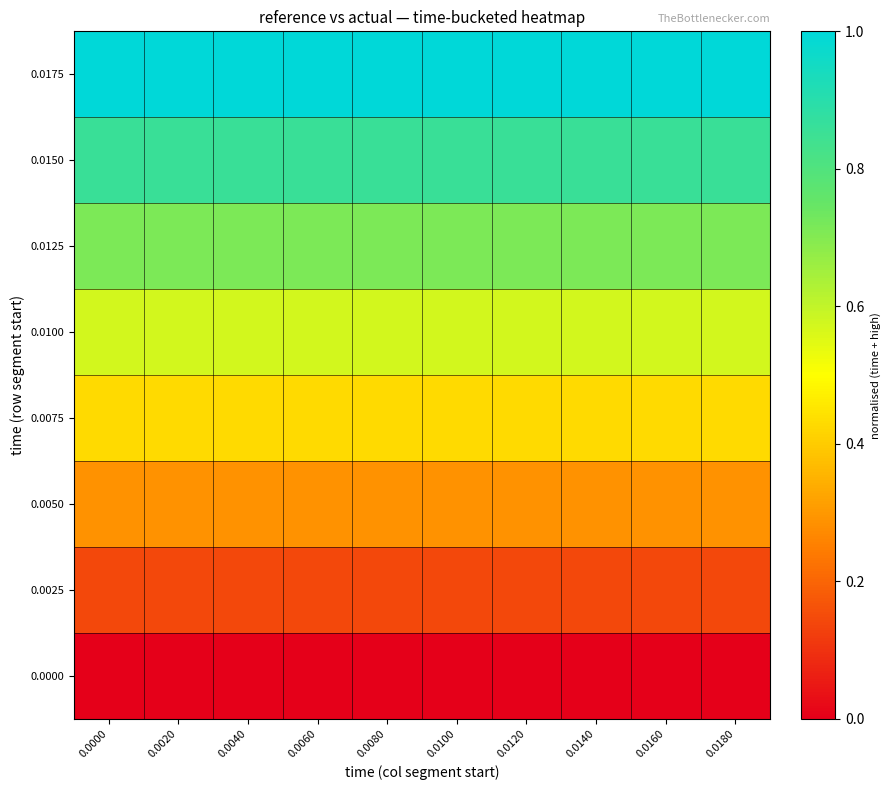

What is the total value across all series at 0.0060?

4.0